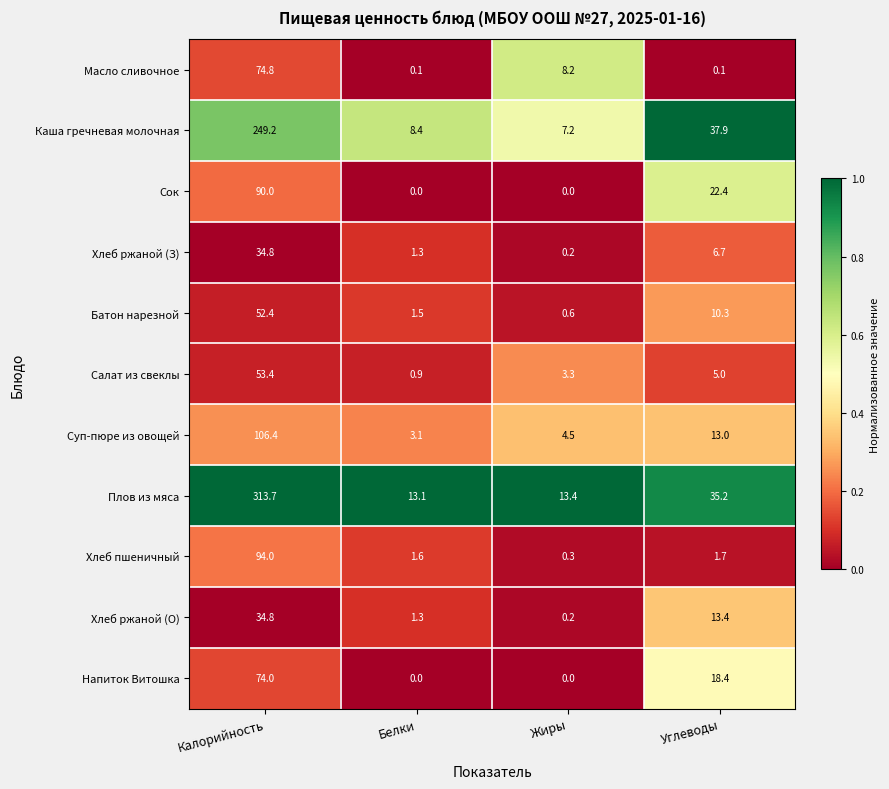

How many categories are shown in the chart?

4